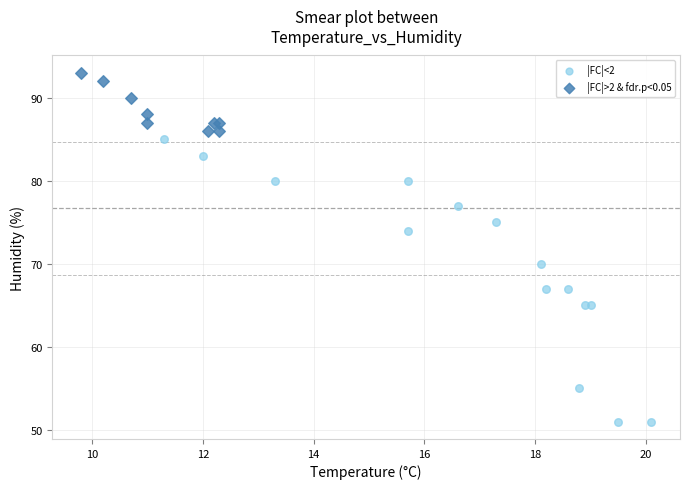

Which series contains the lowest Y value?

|FC|<2